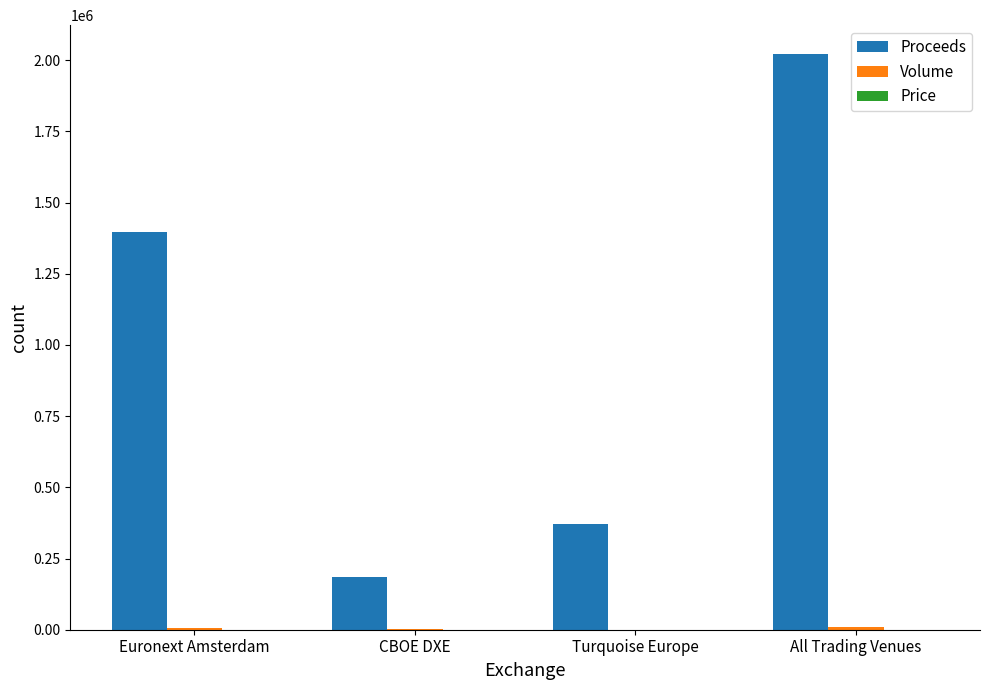

Which category has the highest value across all series?

All Trading Venues